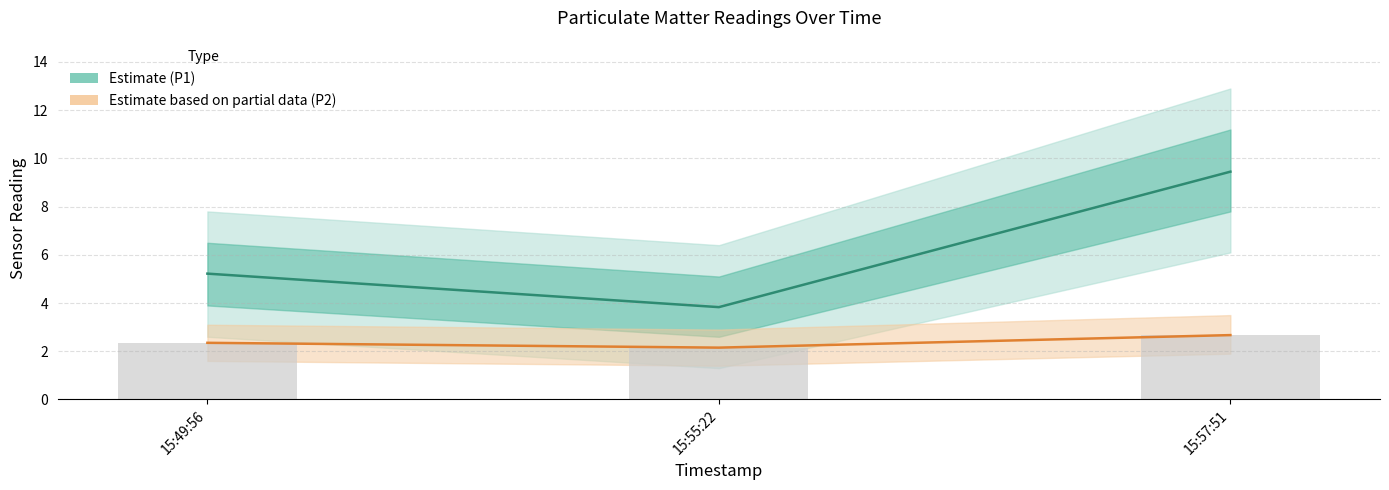

Which label corresponds to the smallest value in the chart?

15:55:22